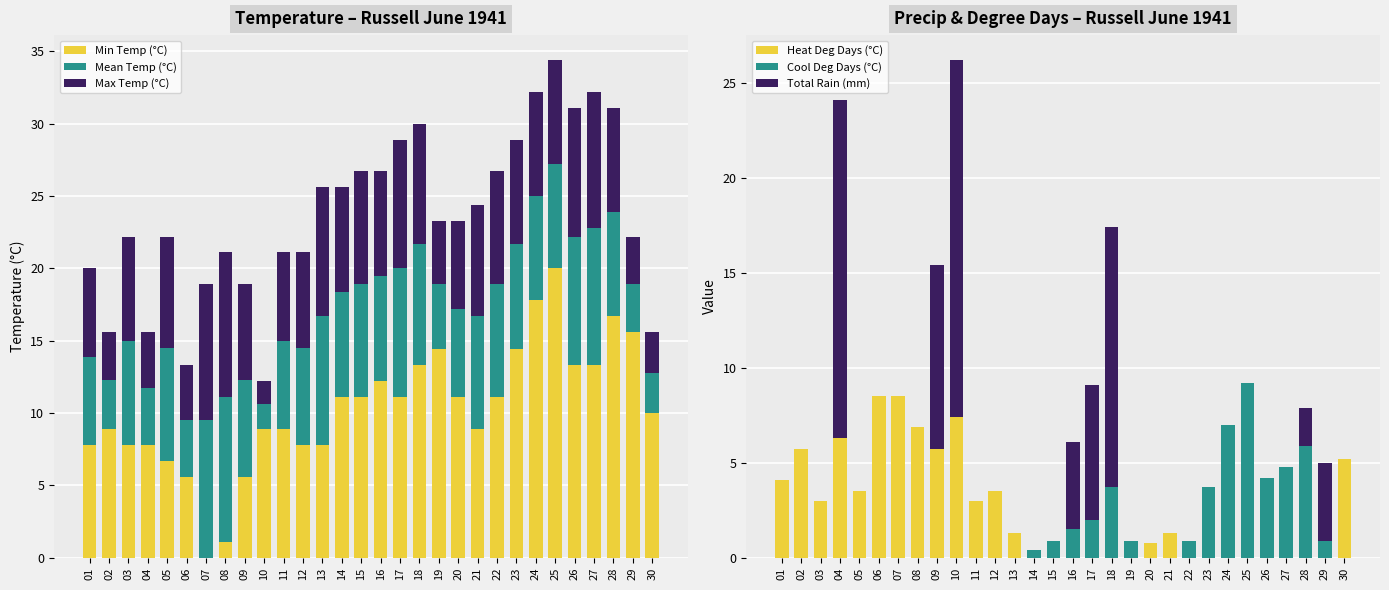

At which label does Heat Deg Days (°C) reach its peak?

06